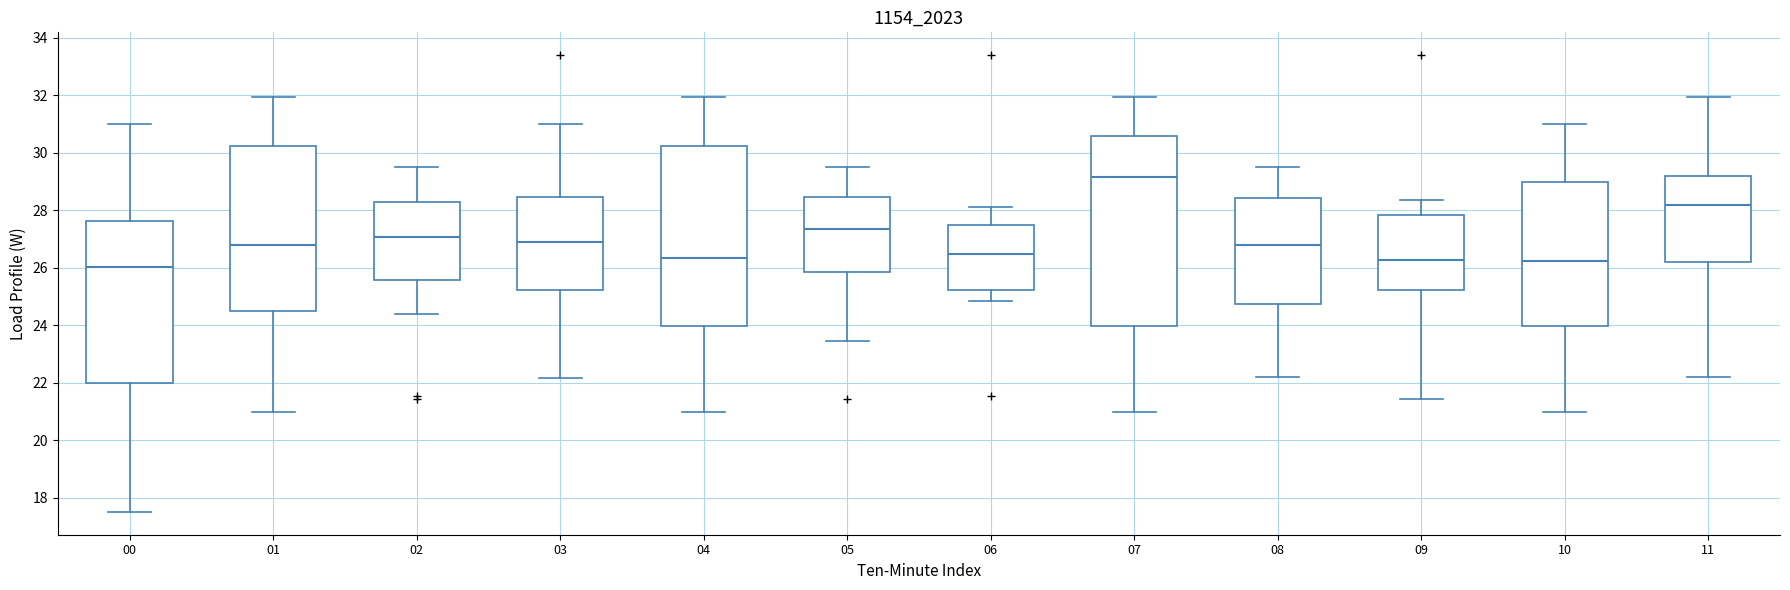

Reading left to right, read every box against the y-axis: the position of its median line, the range the box covers, and the ends of its whiskers. The values are not printed on the chart, so give them approximately, as read against the axis.

00: median 26.0, box 22.0 to 27.6, whiskers 17.6 to 31.0
01: median 26.8, box 24.6 to 30.2, whiskers 21.0 to 32.0
02: median 27.0, box 25.6 to 28.2, whiskers 24.4 to 29.6
03: median 26.8, box 25.2 to 28.4, whiskers 22.2 to 31.0
04: median 26.4, box 24.0 to 30.2, whiskers 21.0 to 32.0
05: median 27.4, box 25.8 to 28.4, whiskers 23.4 to 29.6
06: median 26.4, box 25.2 to 27.4, whiskers 24.8 to 28.2
07: median 29.2, box 24.0 to 30.6, whiskers 21.0 to 32.0
08: median 26.8, box 24.8 to 28.4, whiskers 22.2 to 29.6
09: median 26.2, box 25.2 to 27.8, whiskers 21.4 to 28.4
10: median 26.2, box 24.0 to 29.0, whiskers 21.0 to 31.0
11: median 28.2, box 26.2 to 29.2, whiskers 22.2 to 32.0